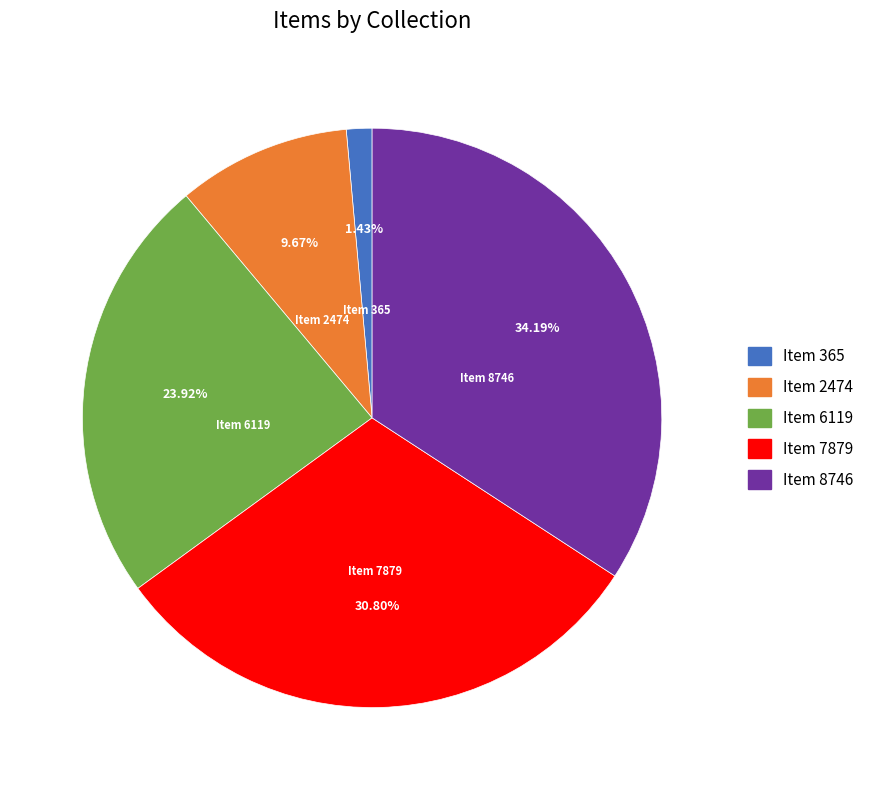

Count the number of slices in the pie.

5